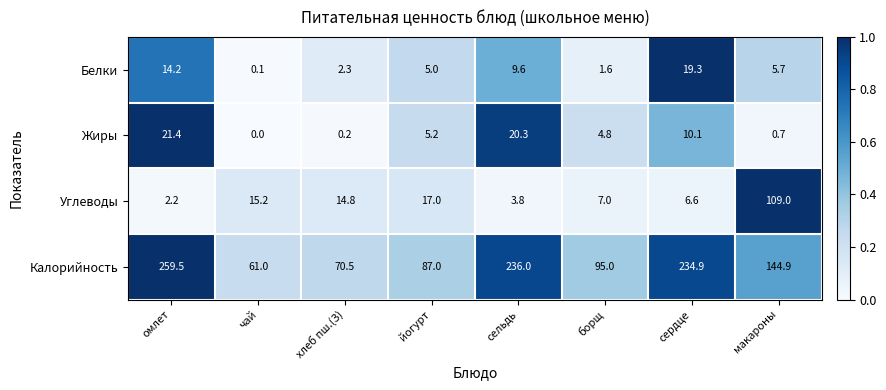

What is the minimum value for Калорийность?

61.0